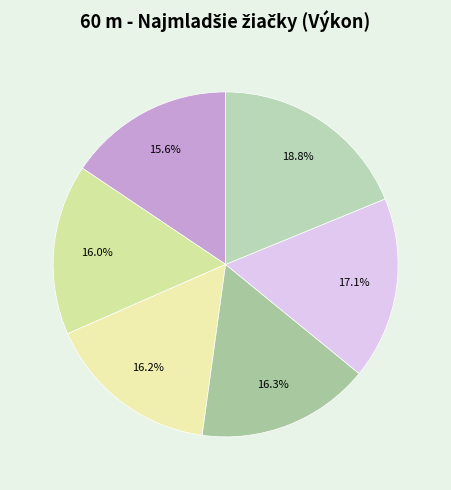

How many slices are in this pie chart?

6